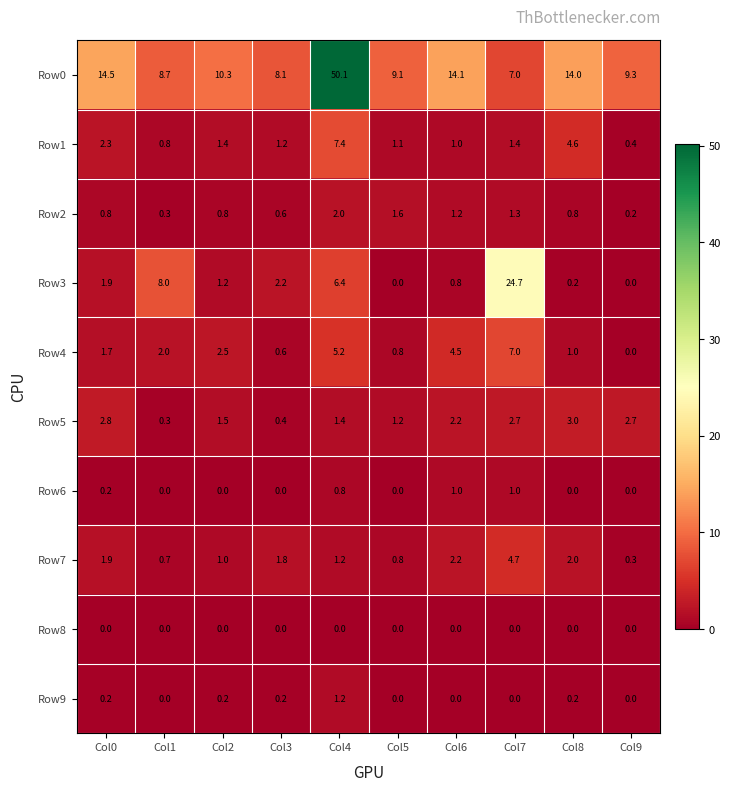

List the series in order of their peak value, lowest first.

Row8, Row6, Row9, Row2, Row5, Row7, Row4, Row1, Row3, Row0